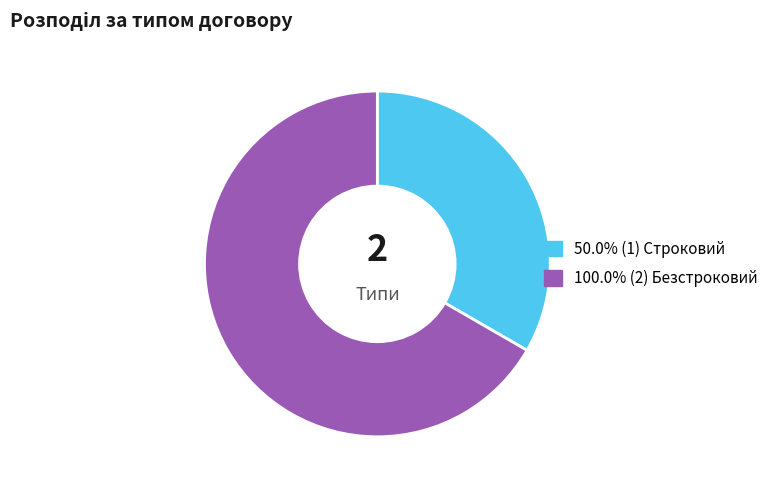

Is there any slice that represents more than half of the pie?

Yes